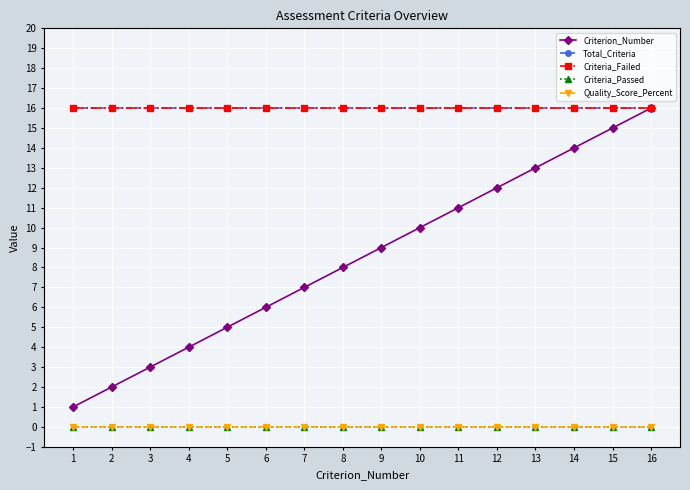

Which has a higher value, 3 or 11?

11